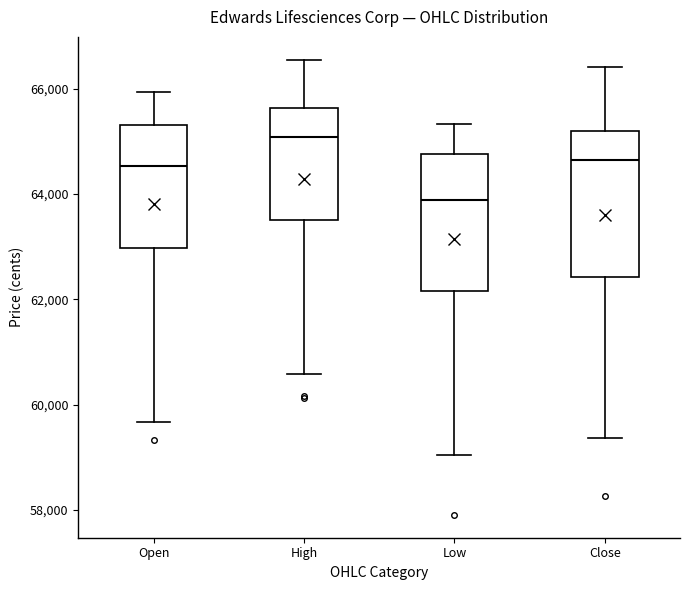

Which box's median line is the highest?

High